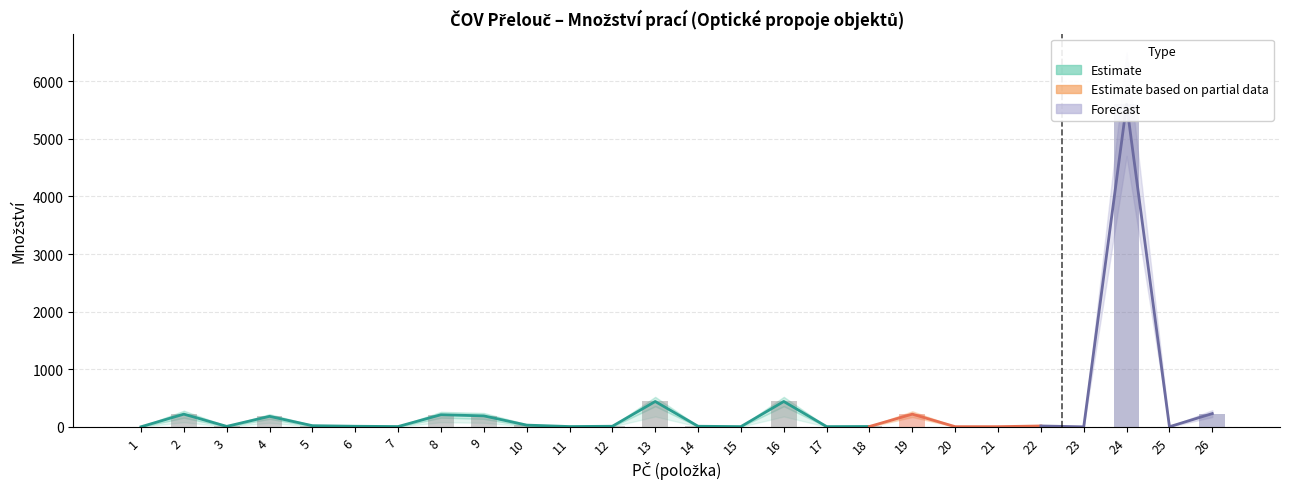

Reading left to right, list all the values displayed in this chart.

Množství: 1	220	8	182	20	10	5	210	190	30	5	10	440	10	4	440	4	6	220	3	3	15	0	5600	2	230
Množství_upper: 2	280	12	220	30	15	8	260	240	45	8	15	520	15	7	520	6	10	270	5	5	22	1	6500	4	290
Množství_lower: 0	160	4	140	10	5	2	160	140	15	2	5	360	5	1	360	2	2	170	1	1	8	0	4700	0	170